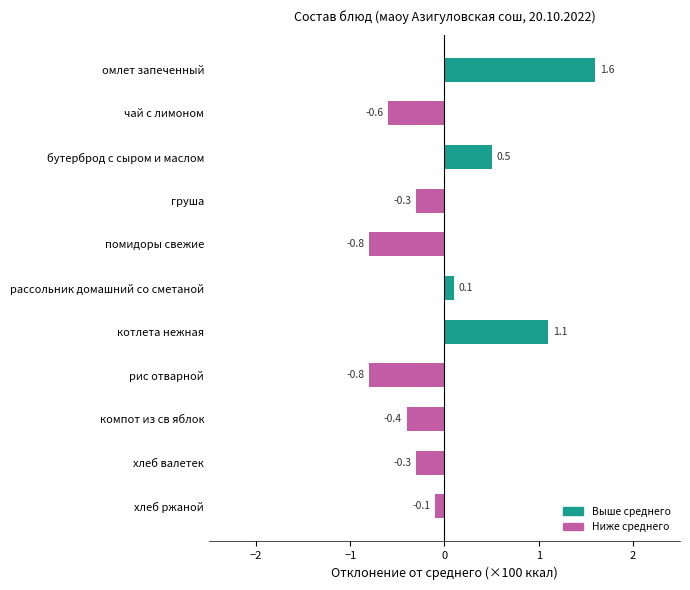

Which label corresponds to the largest value in the chart?

омлет запеченный